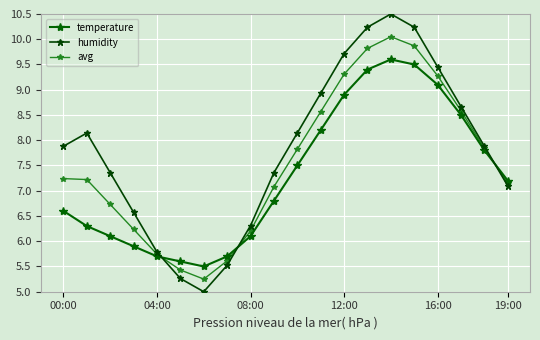

Does the chart have visible grid lines?

Yes